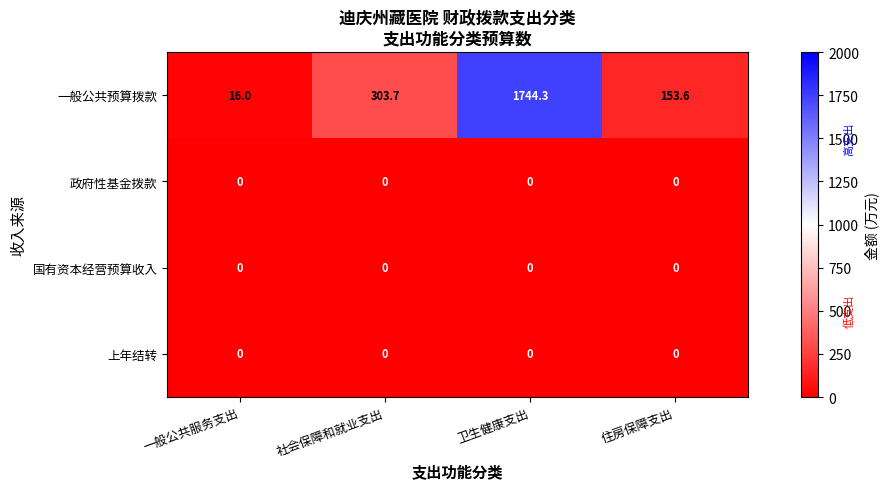

At how many categories does at least one series exceed 204?

2